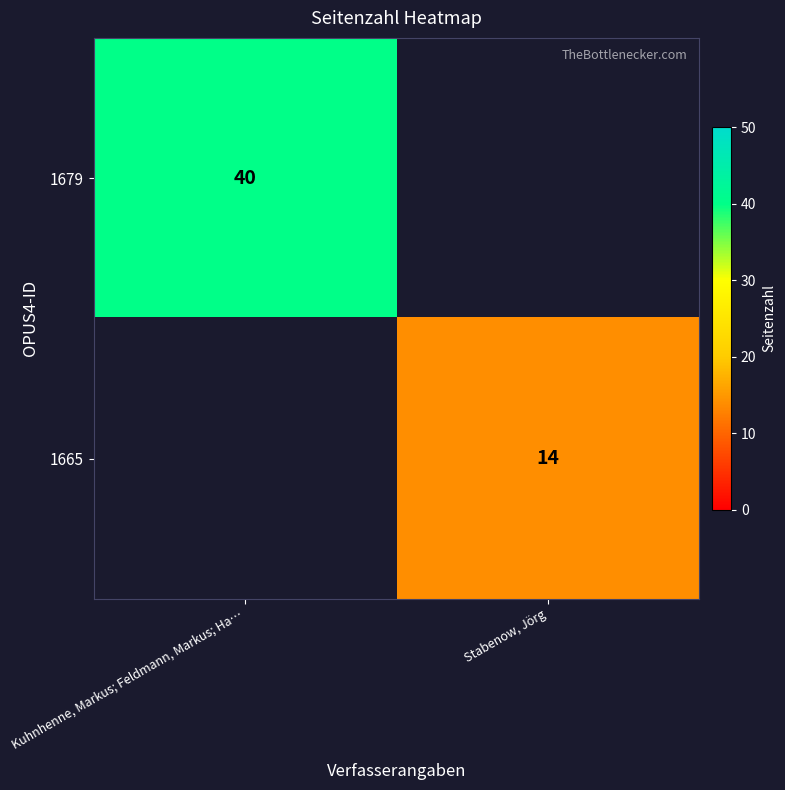

Is the value of 1679 at Kuhnhenne, Markus; Feldmann, Markus; Ha… greater than the value of 1665 at Stabenow, Jörg?

Yes